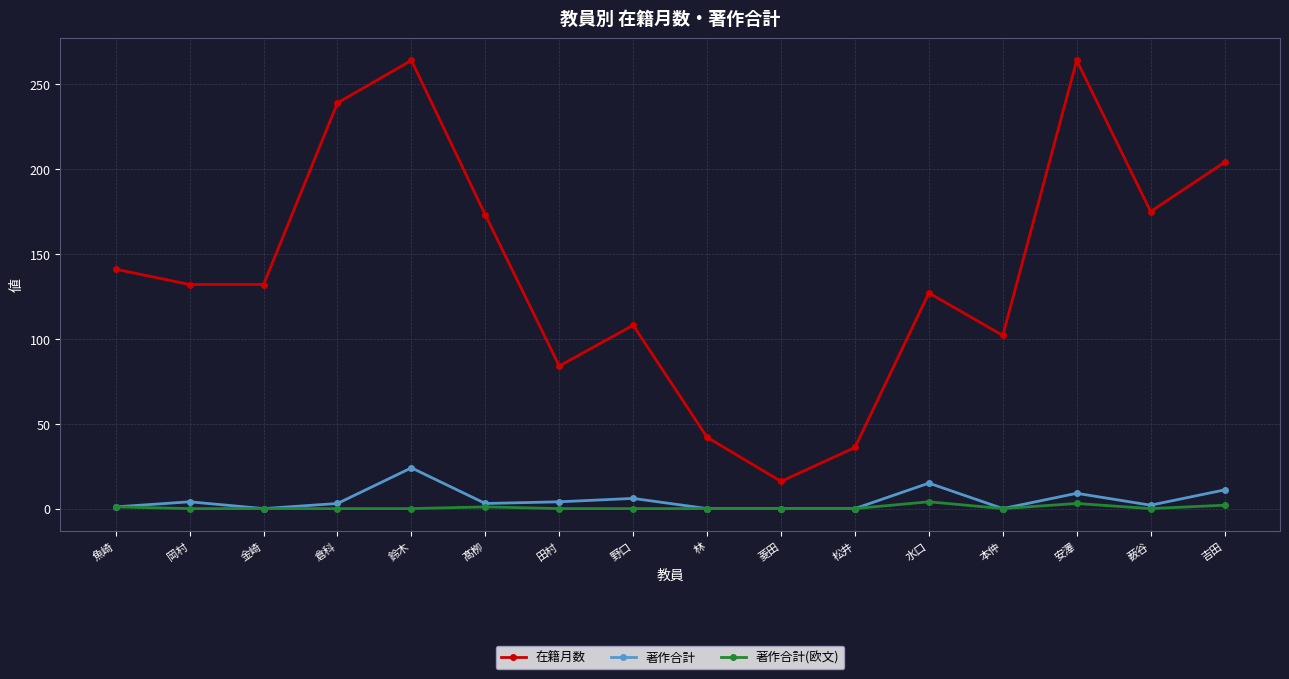

What is the greatest value displayed?

264